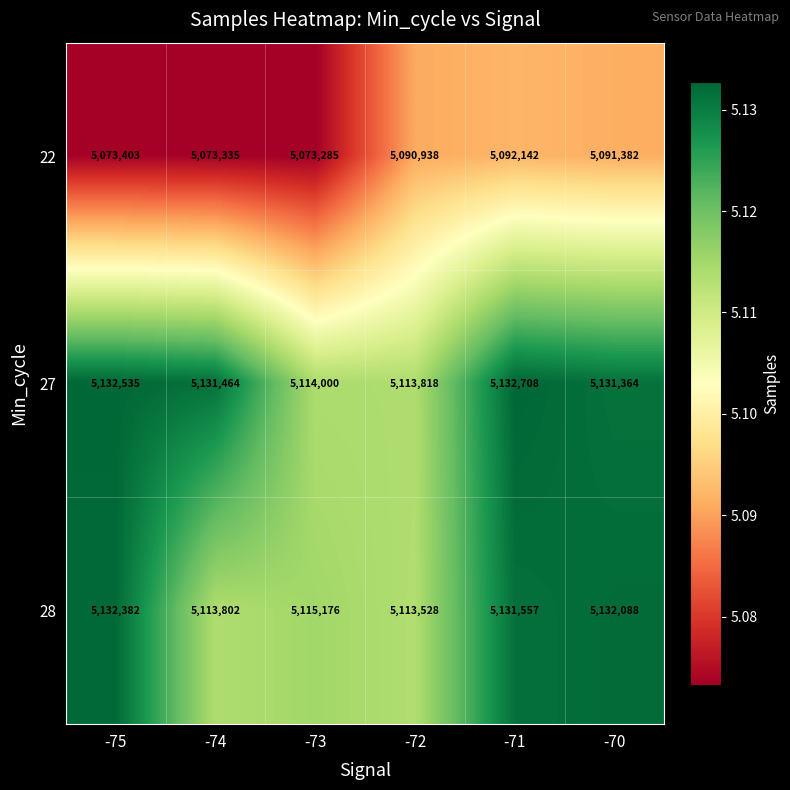

What is the spread (max minus min) of values at -74?

58129